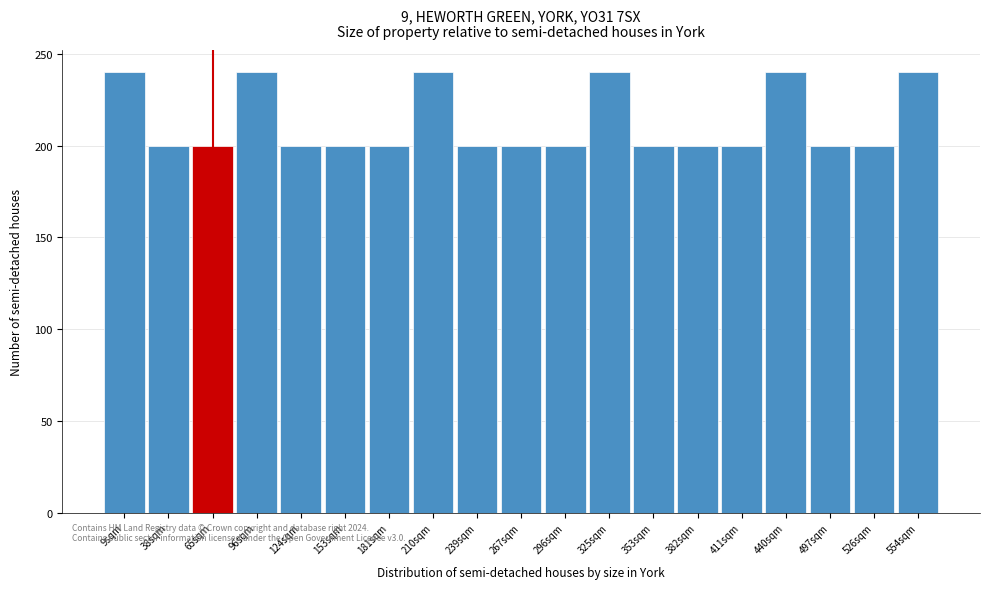

Reading left to right, what are all the values shown in this chart?

9sqm=240	38sqm=200	65sqm=200	96sqm=240	124sqm=200	153sqm=200	181sqm=200	210sqm=240	239sqm=200	267sqm=200	296sqm=200	325sqm=240	353sqm=200	382sqm=200	411sqm=200	440sqm=240	497sqm=200	526sqm=200	554sqm=240